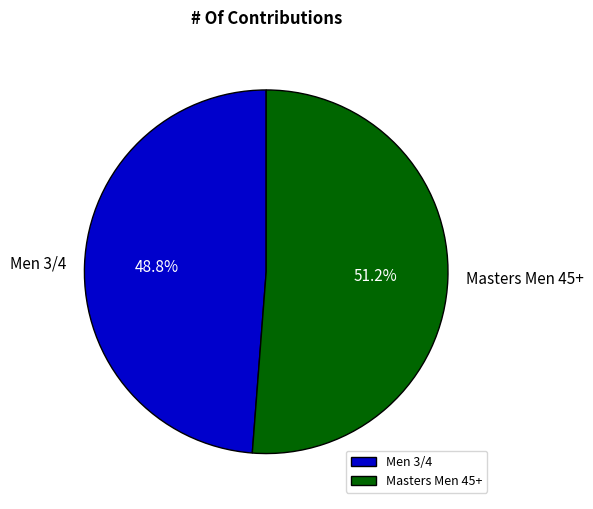

What portion of the pie excludes Men 3/4?

51.2%